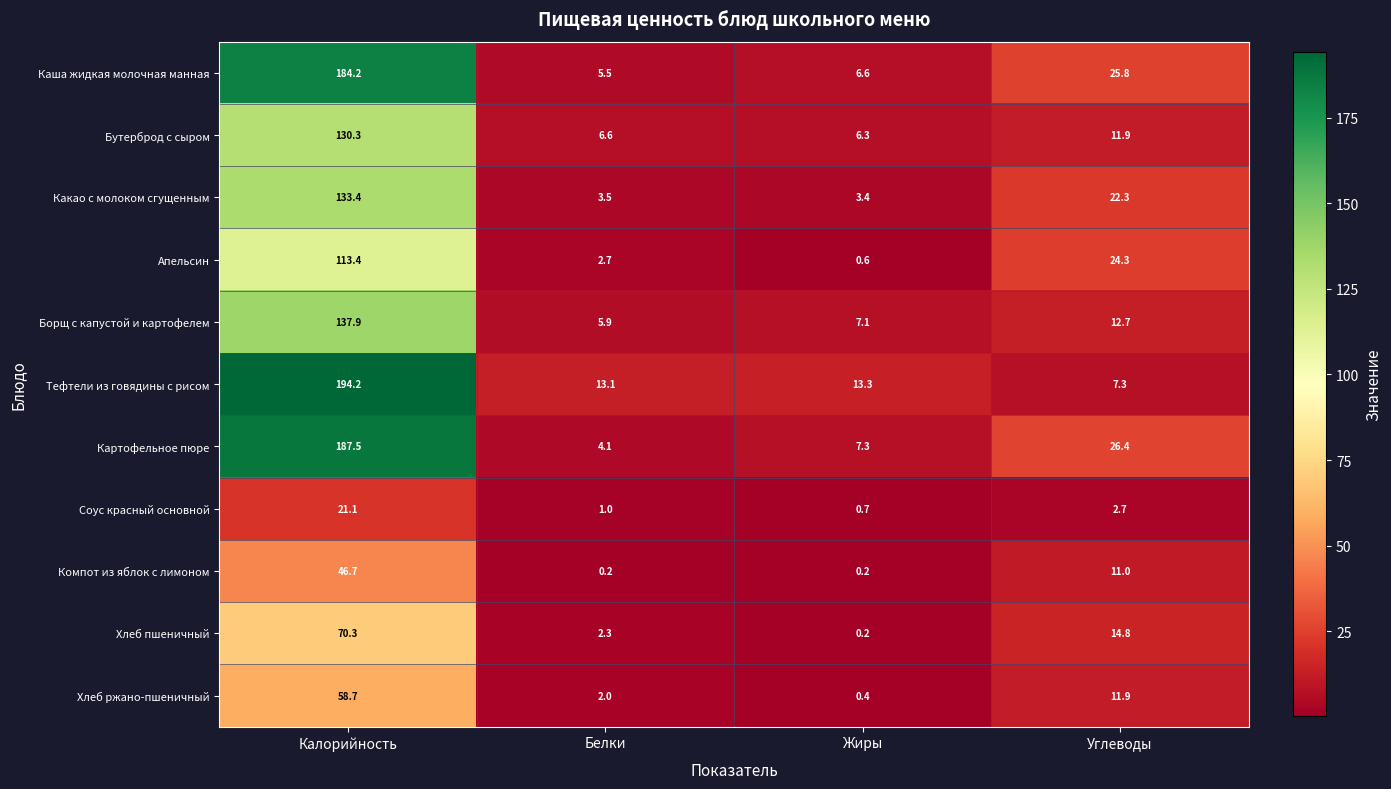

Where does the Хлеб пшеничный series first go above 14?

Калорийность